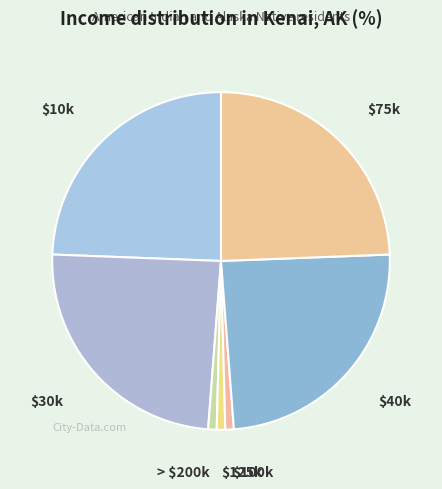

Is it true that $75k is 24% of the pie?

True